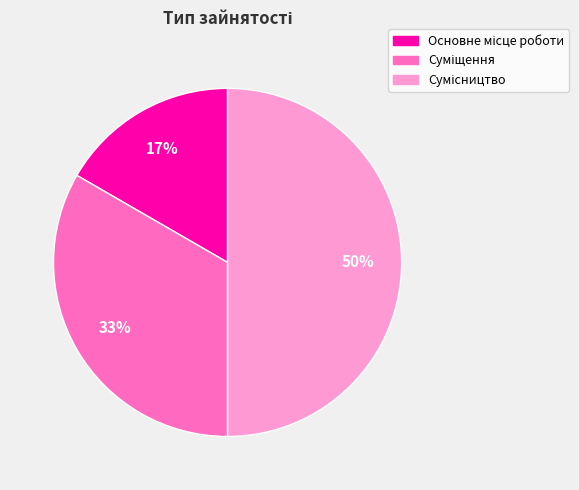

To the nearest percent, what is the average slice percentage?

33%